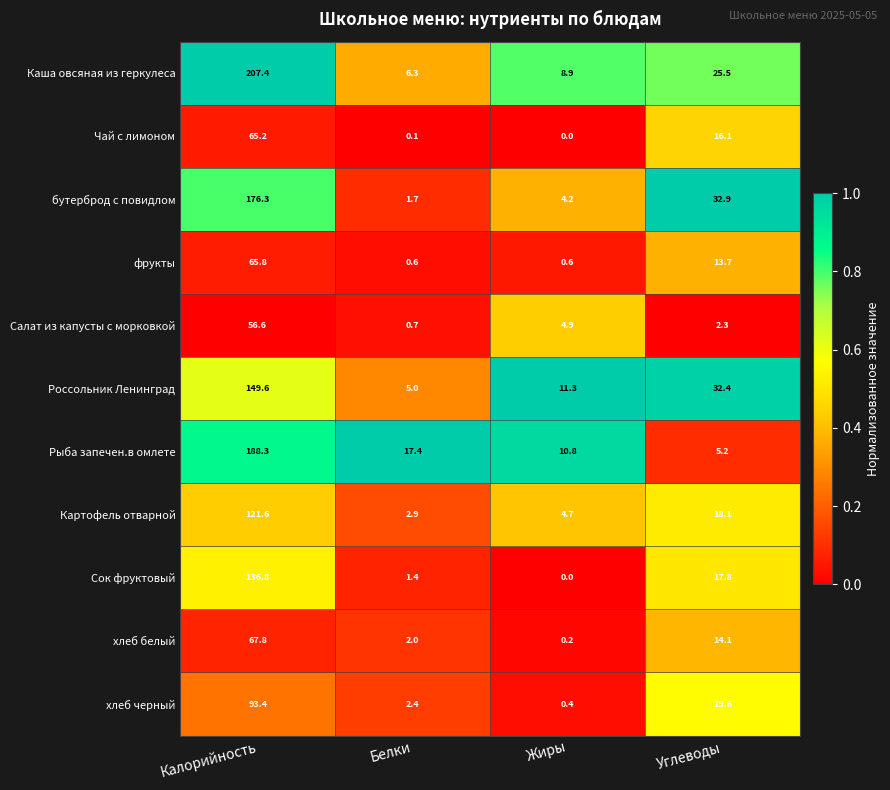

What is the approximate value of Россольник Ленинград at Белки?

5.0